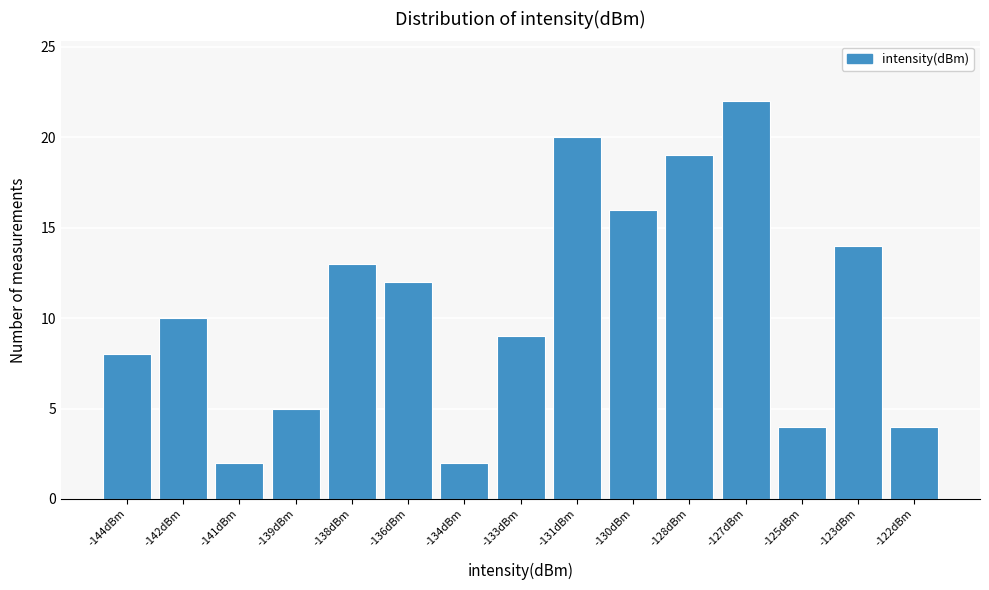

Reading right to left, transcribe all the data shown in this chart.

4	14	4	22	19	16	20	9	2	12	13	5	2	10	8